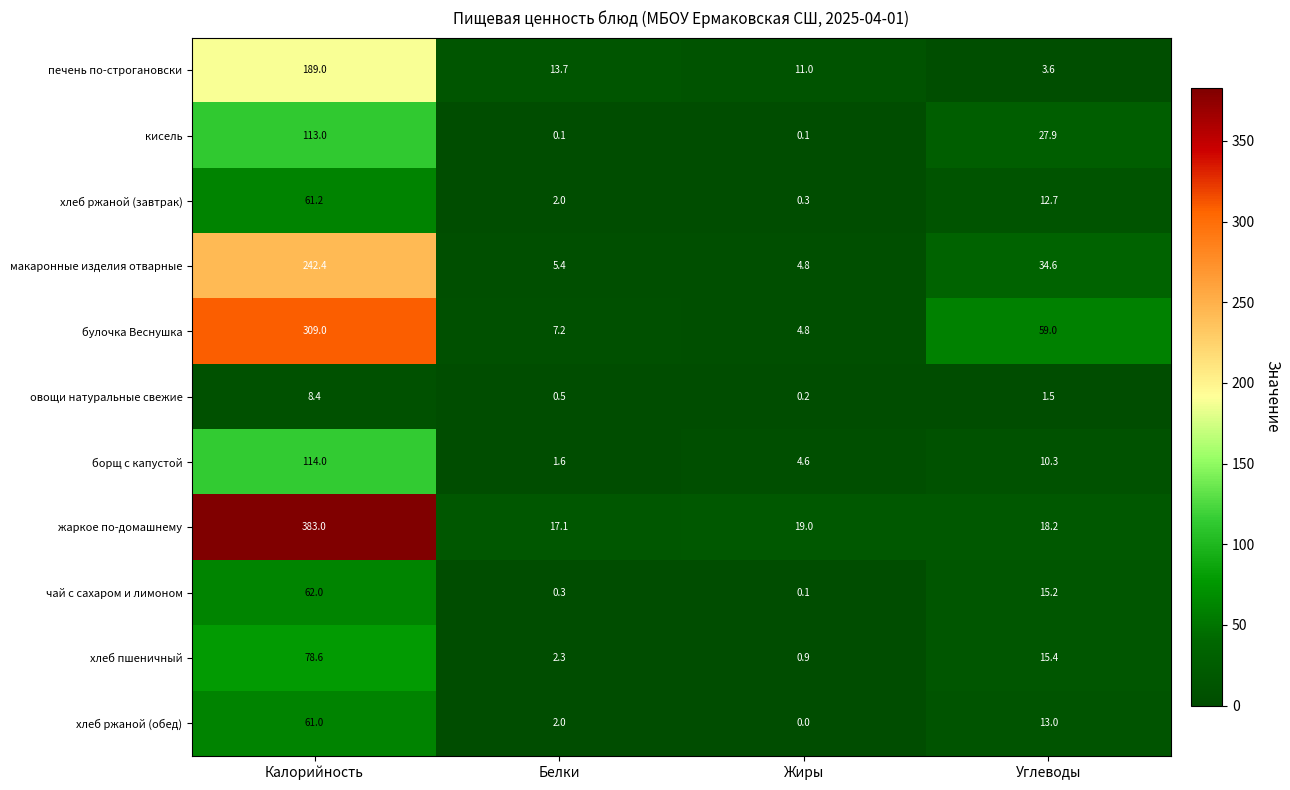

What is the total value across all series at Углеводы?

211.4